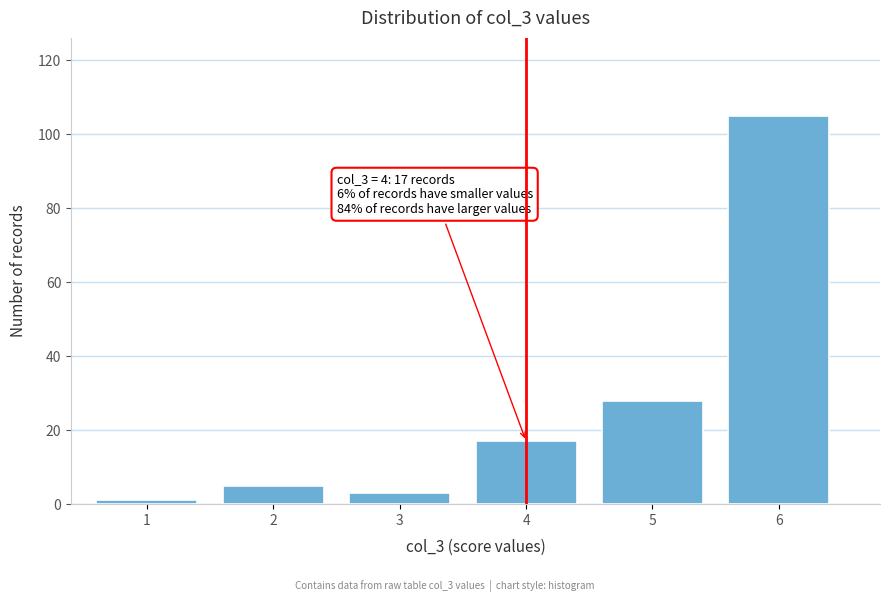

Reading left to right, transcribe all the data shown in this chart.

1=1	2=5	3=3	4=17	5=28	6=105